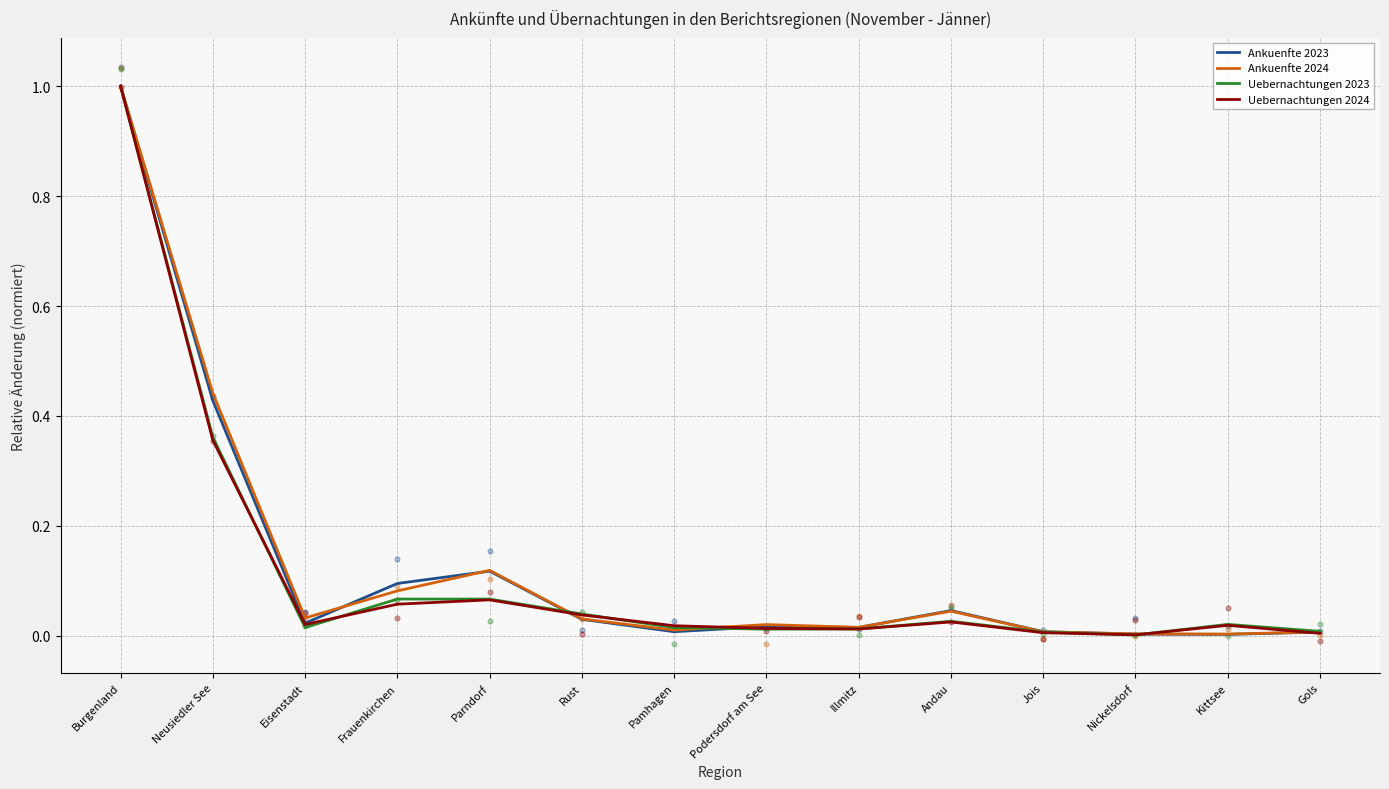

At which category is the sum across all series the highest?

Burgenland